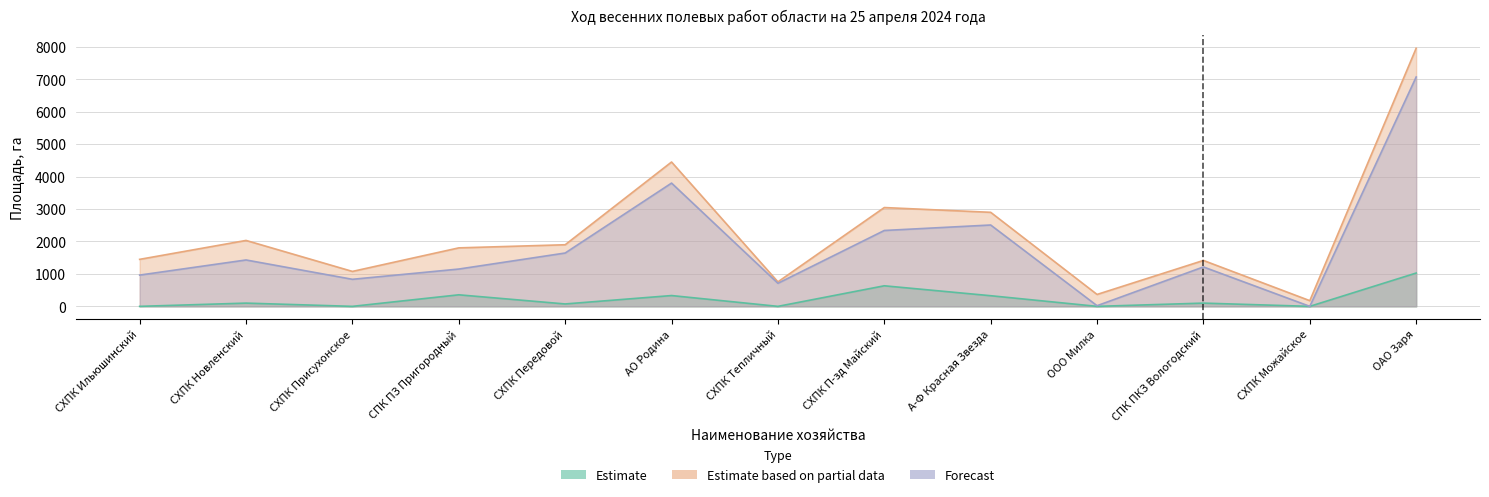

Which series has the largest total across all categories?

Estimate based on partial data